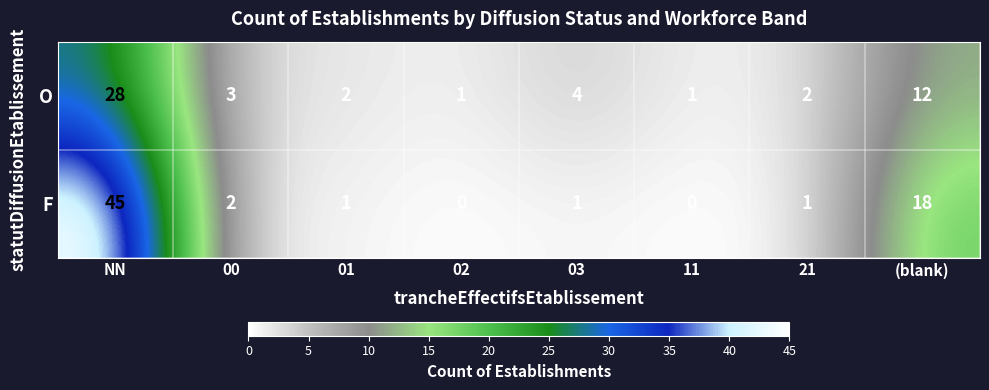

List the series in order of their peak value, highest first.

F, O